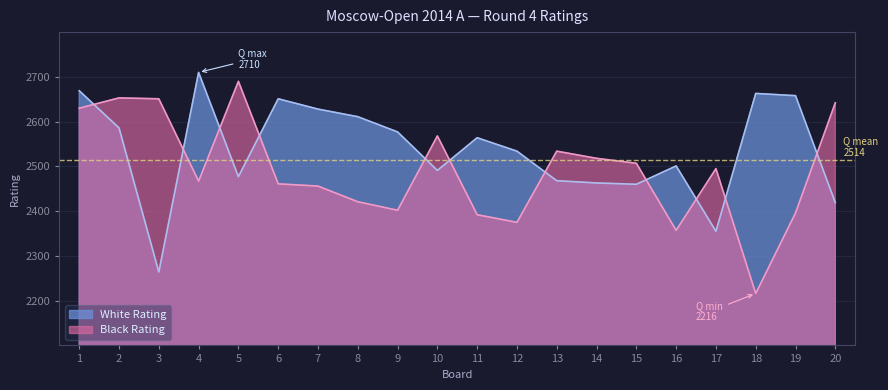

Does the chart have visible grid lines?

Yes